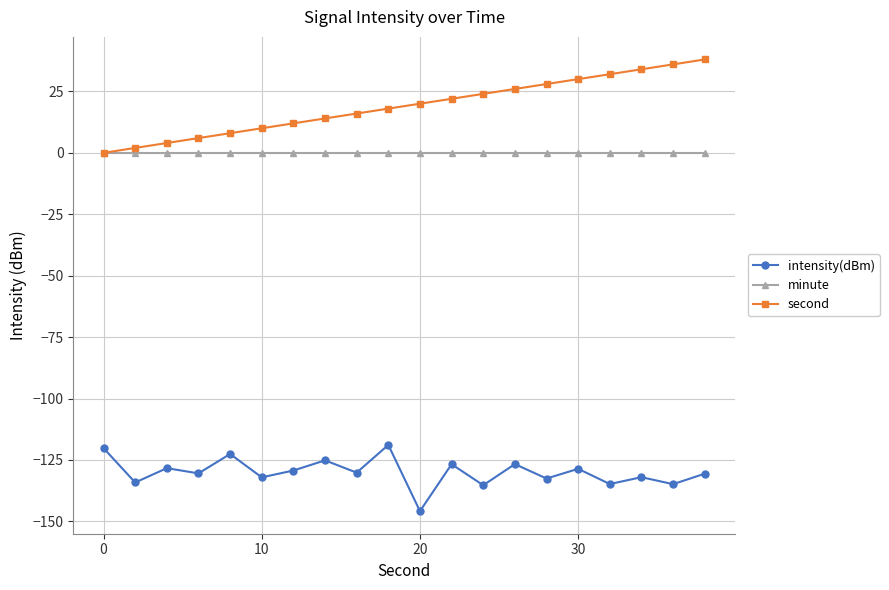

Does the chart have visible grid lines?

Yes